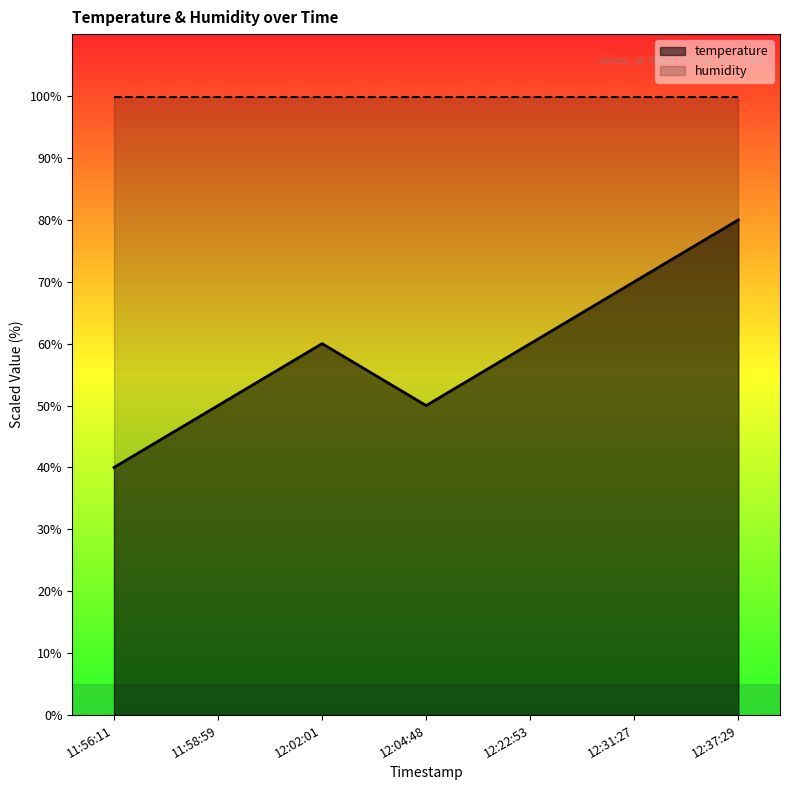

What is the difference between the second highest and minimum values?

30.0